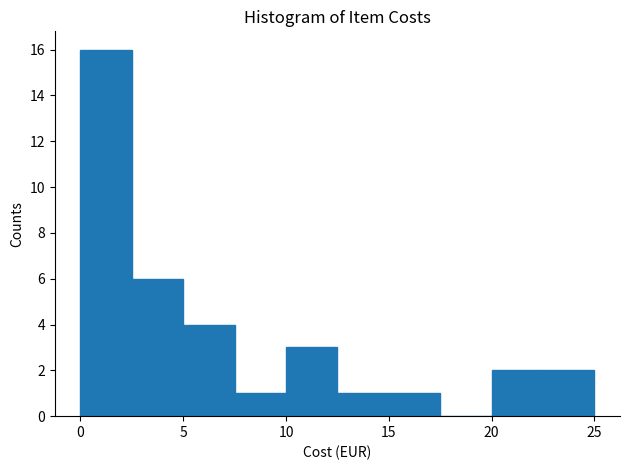

Over which range of the x-axis is the bar tallest?

0.0 to 2.5